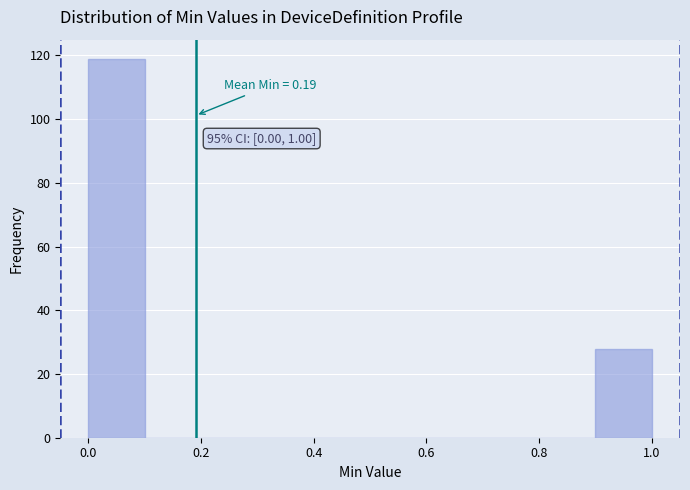

Which range on the x-axis has the tallest bar?

0.0 to 0.1